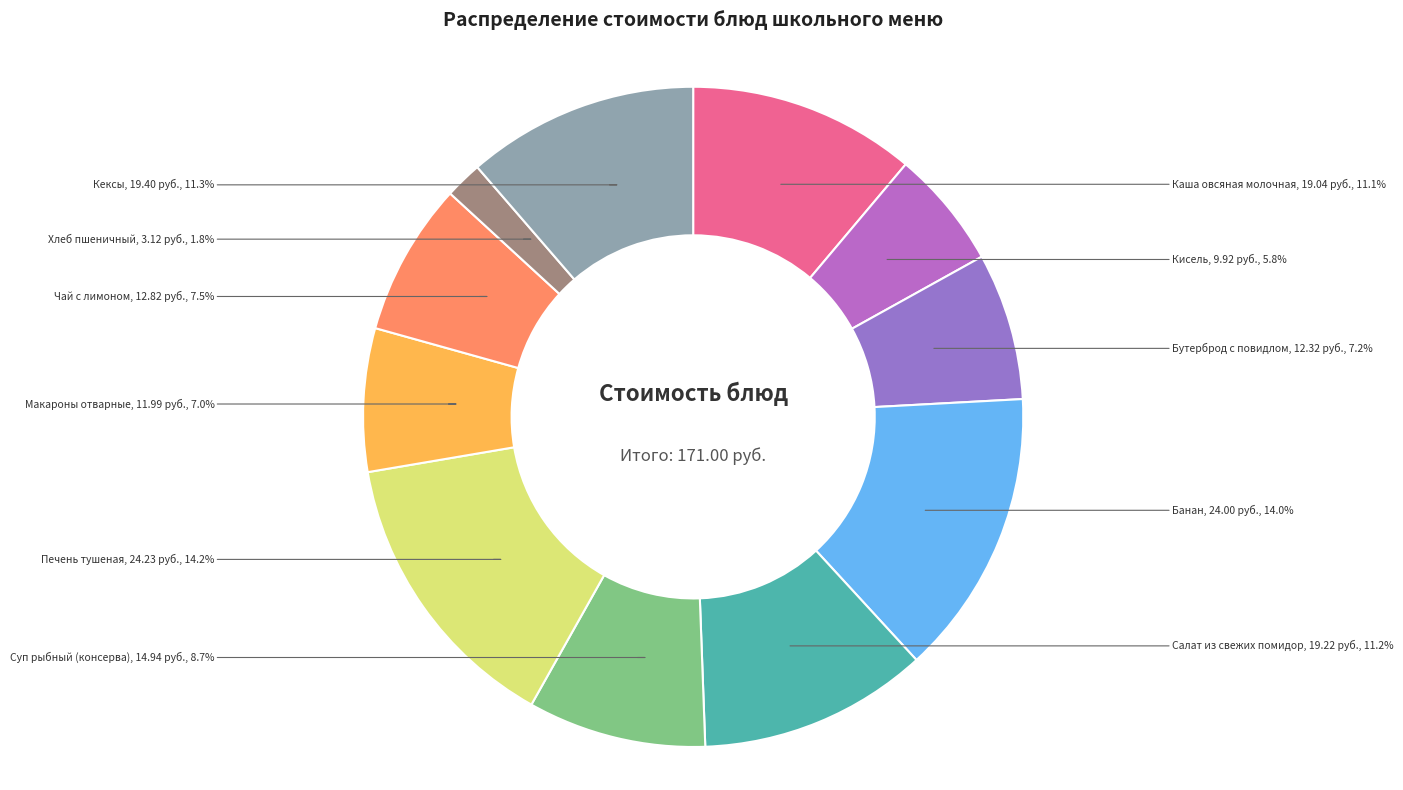

Is Бутерброд с повидлом the majority of the pie?

No